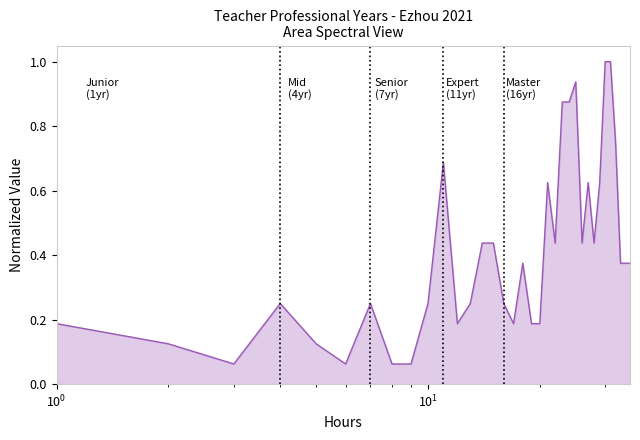

Does the chart display data point markers on the line(s)?

No